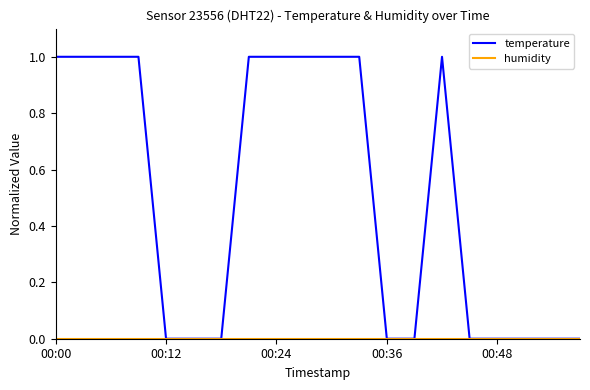

What is the greatest value displayed?

1.0